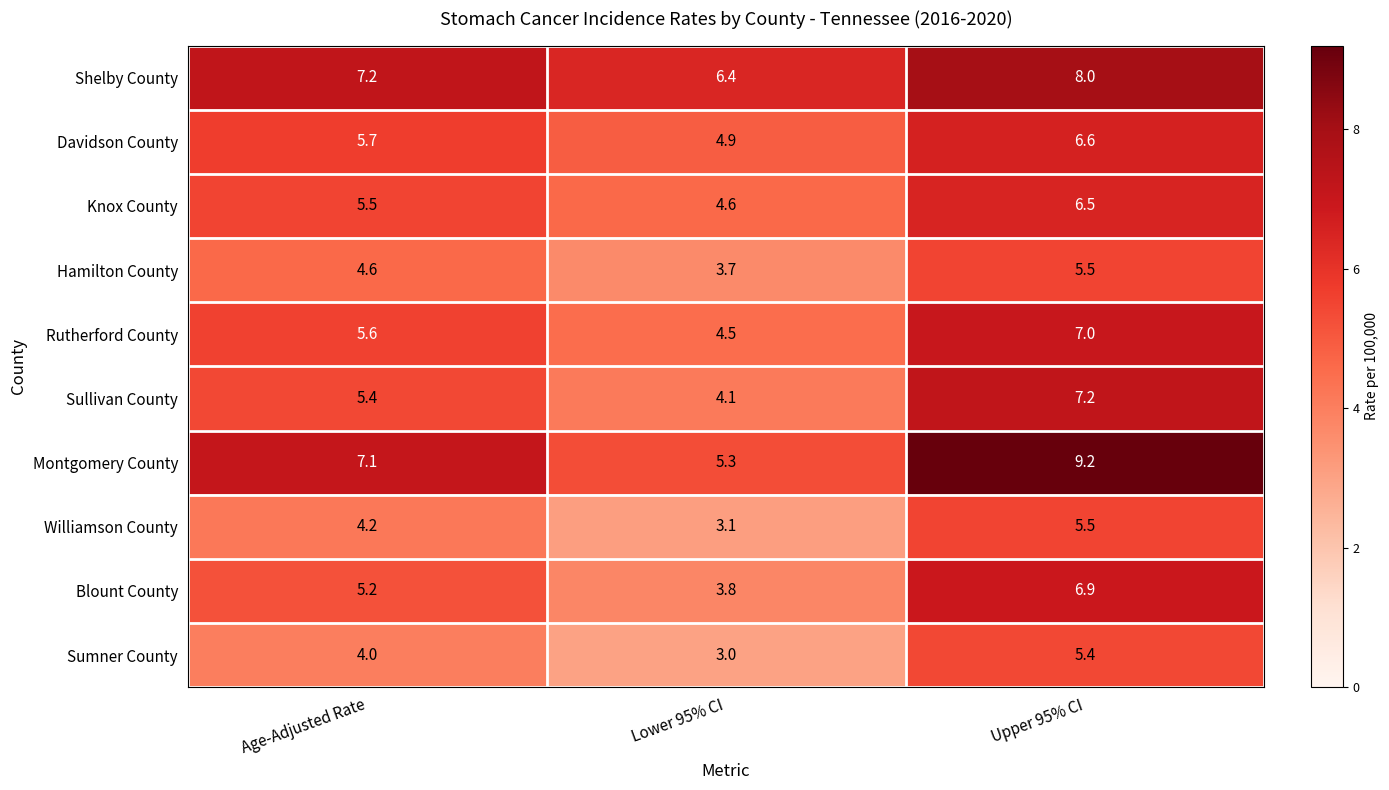

Which category has the highest value in the Shelby County series?

Upper 95% CI